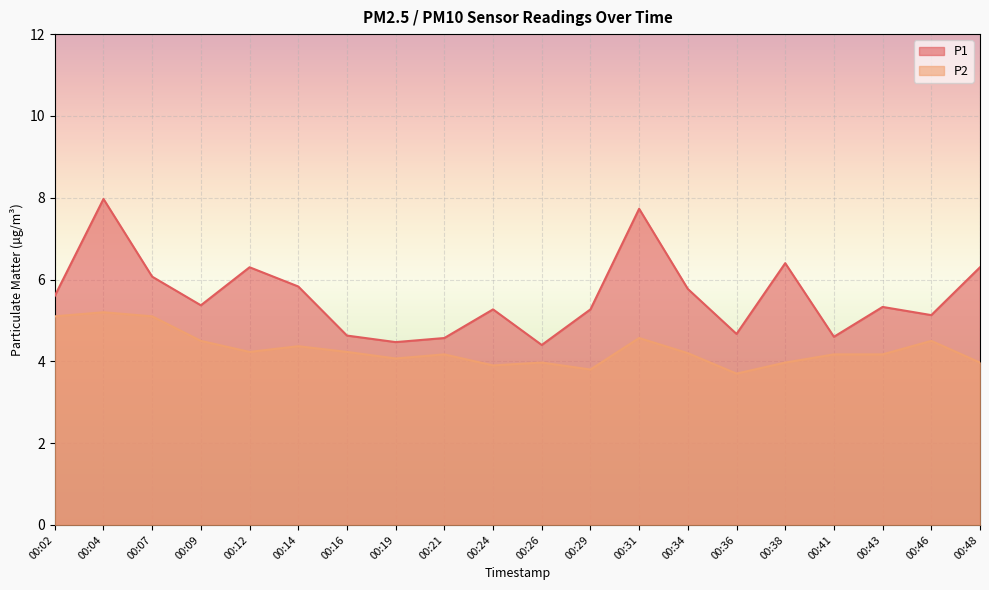

The value of P2 at 00:48 is 5.6. True or false?

False